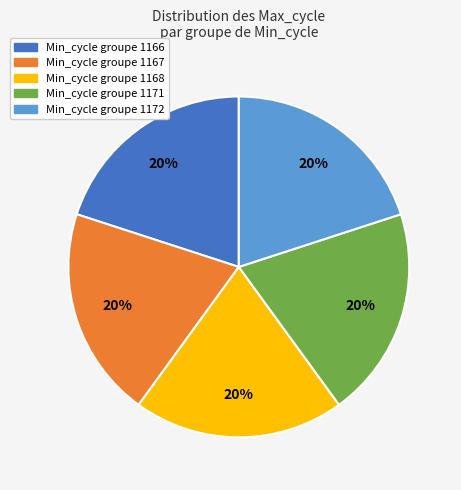

Combined, do Min_cycle groupe 1168 and Min_cycle groupe 1172 account for over 50%?

No